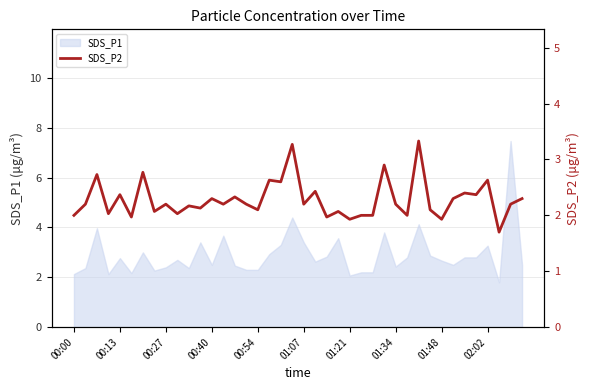

What is the value of the 33rd point from the left?

1.9